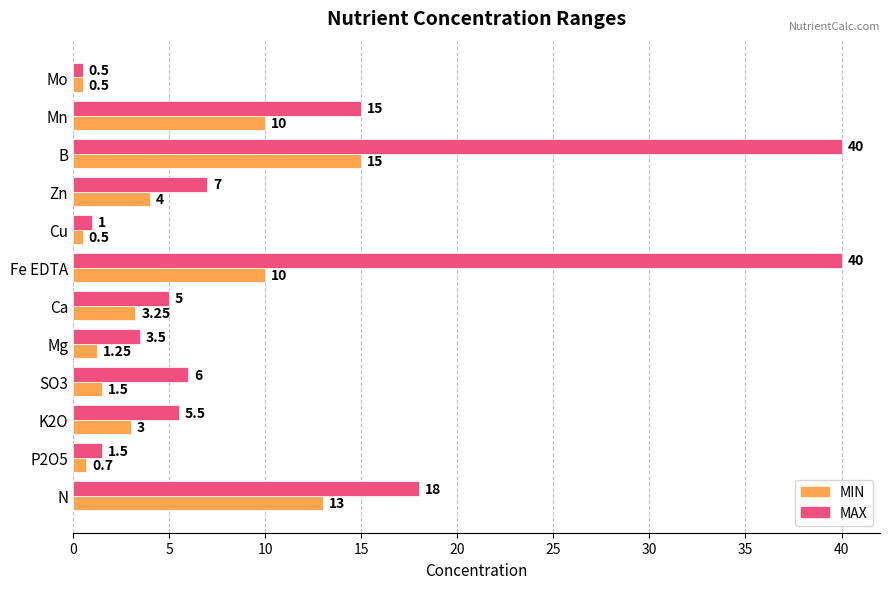

At which category is the sum across all series the highest?

B